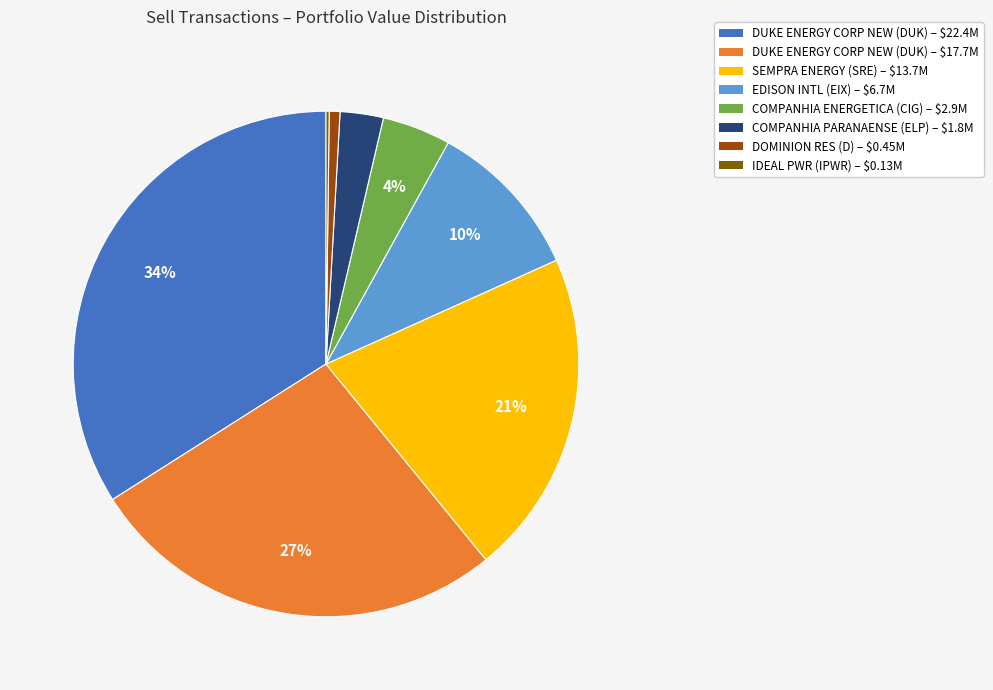

What is the largest slice in the pie chart?

DUKE ENERGY CORP NEW (DUK) – $22.4M